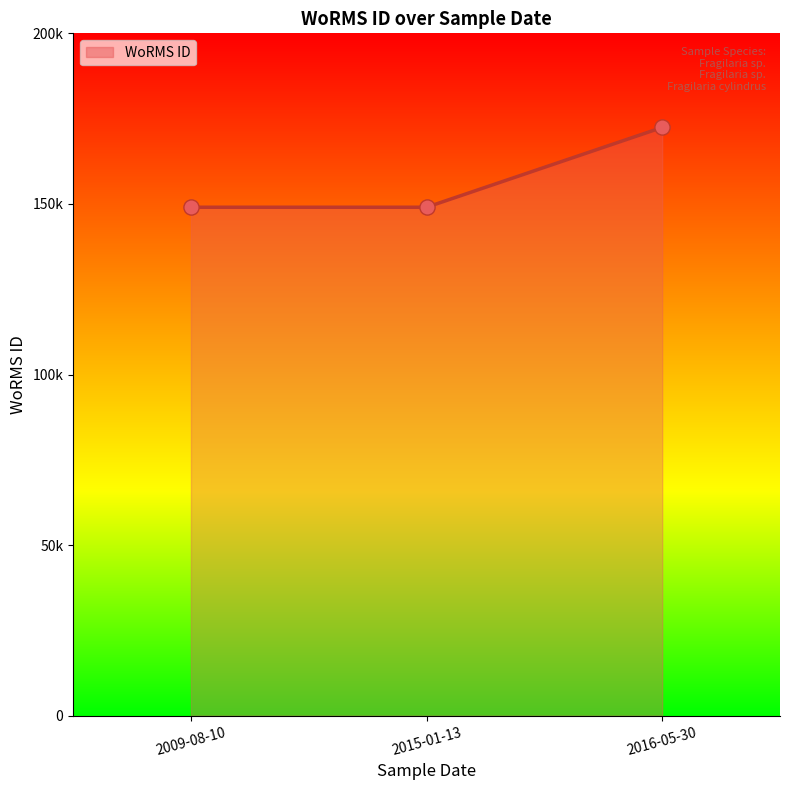

Between 2009-08-10 and 2015-01-13, which is larger?

2009-08-10